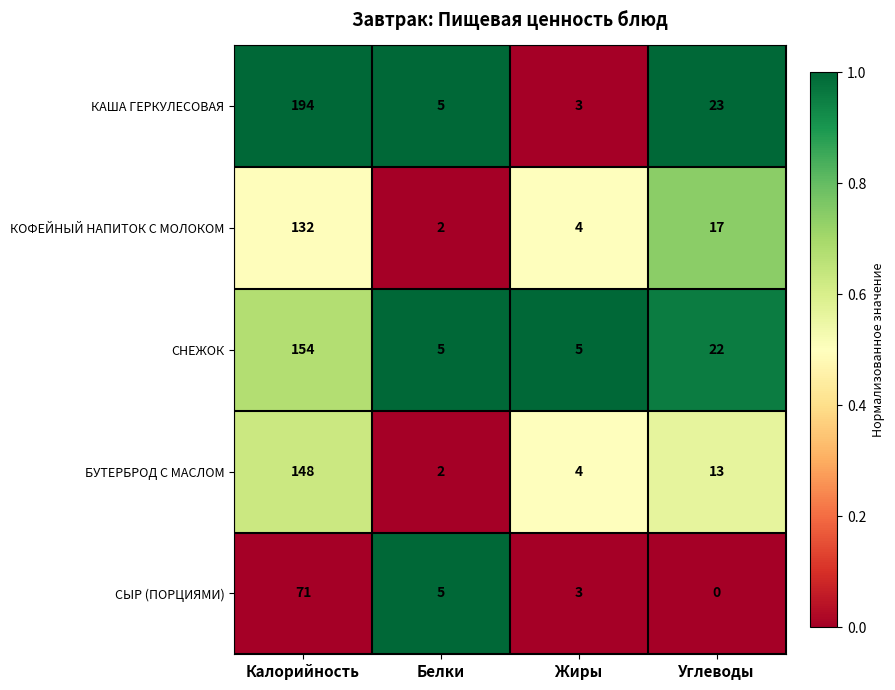

What is the total value across all series at Калорийность?

699